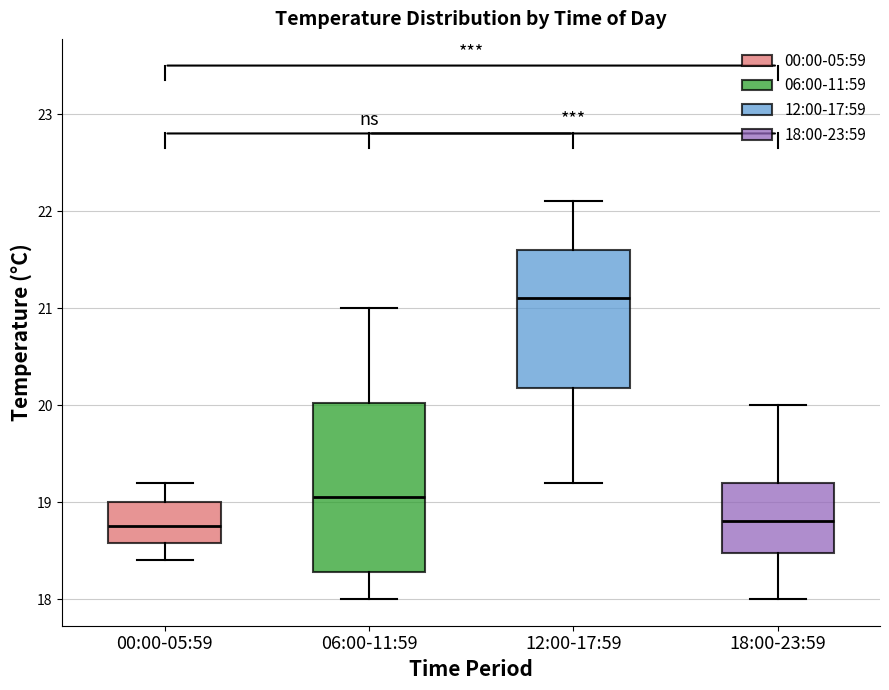

Reading left to right, read every box against the y-axis: the position of its median line, the range the box covers, and the ends of its whiskers. The values are not printed on the chart, so give them approximately, as read against the axis.

00:00-05:59: median 18.8, box 18.6 to 19.0, whiskers 18.4 to 19.2
06:00-11:59: median 19.1, box 18.3 to 20.0, whiskers 18.0 to 21.0
12:00-17:59: median 21.1, box 20.2 to 21.6, whiskers 19.2 to 22.1
18:00-23:59: median 18.8, box 18.5 to 19.2, whiskers 18.0 to 20.0